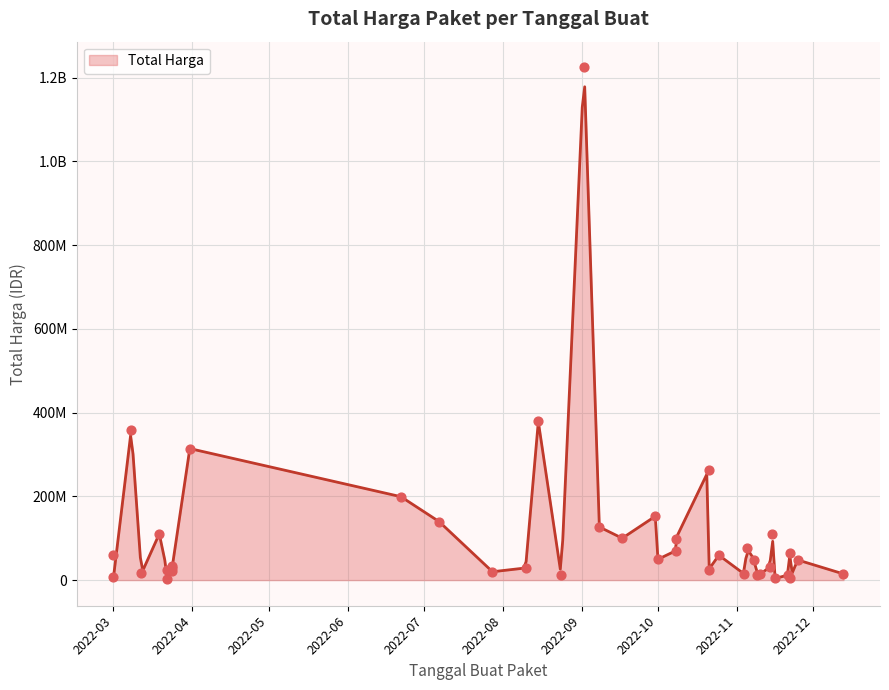

Which has a higher value, 2022-09-08 or 2022-10-08?

2022-09-08